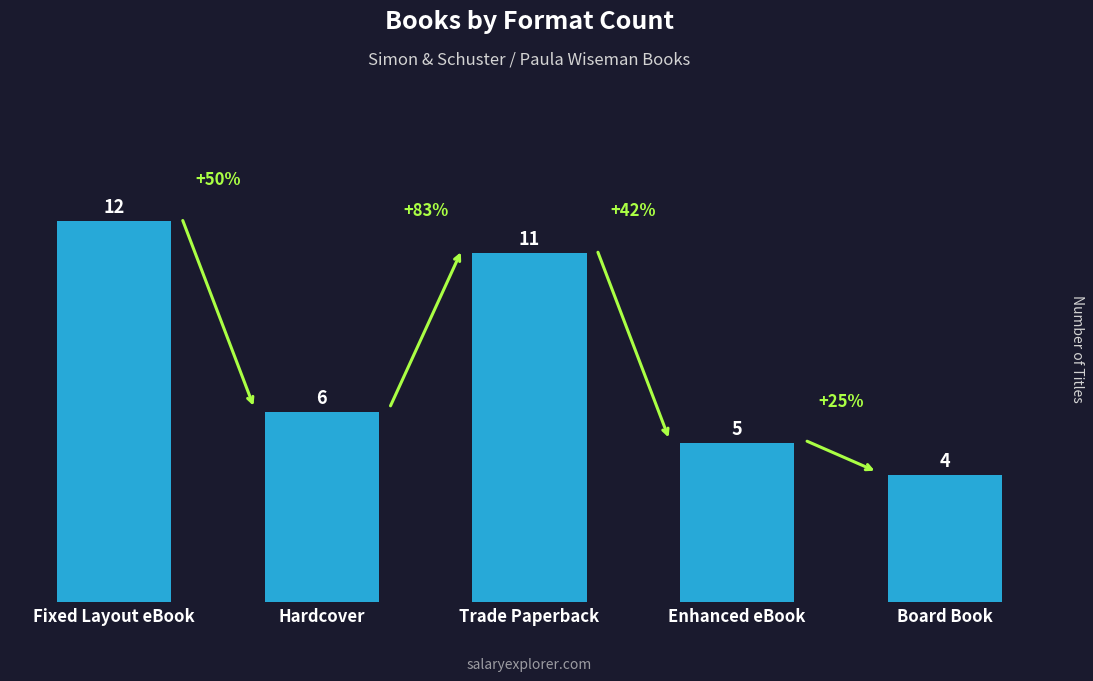

Reading right to left, what are all the values shown in this chart?

4	5	11	6	12